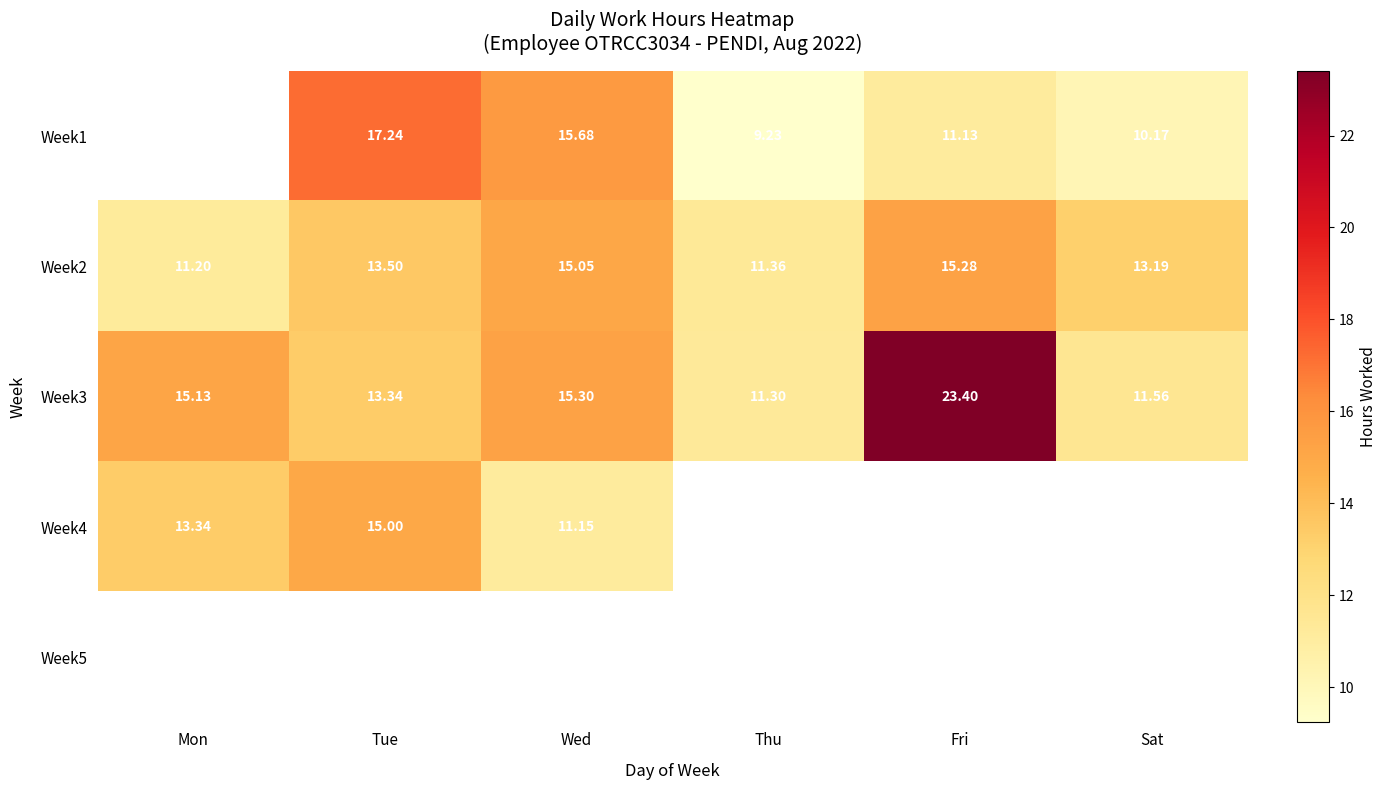

How many series are shown in this chart?

5